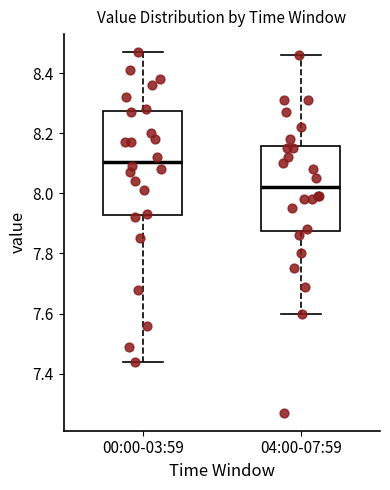

Comparing the boxes themselves (not the whiskers), which one is the tallest?

00:00-03:59